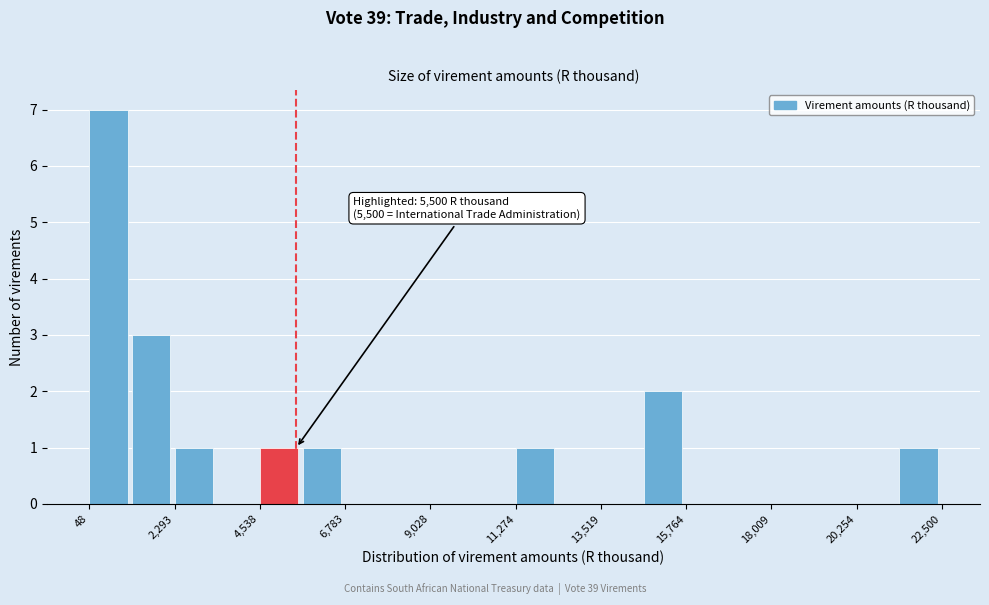

Around what value on the x-axis is the tallest bar? Give the approximate position of its centre, as read against the axis.

500